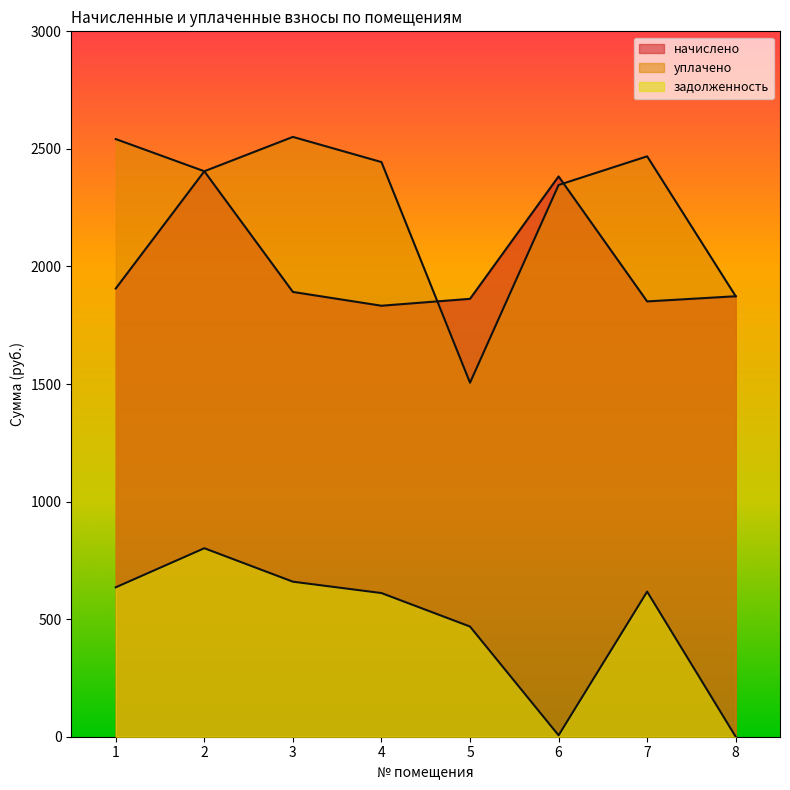

Where is the first local maximum for начислено?

2